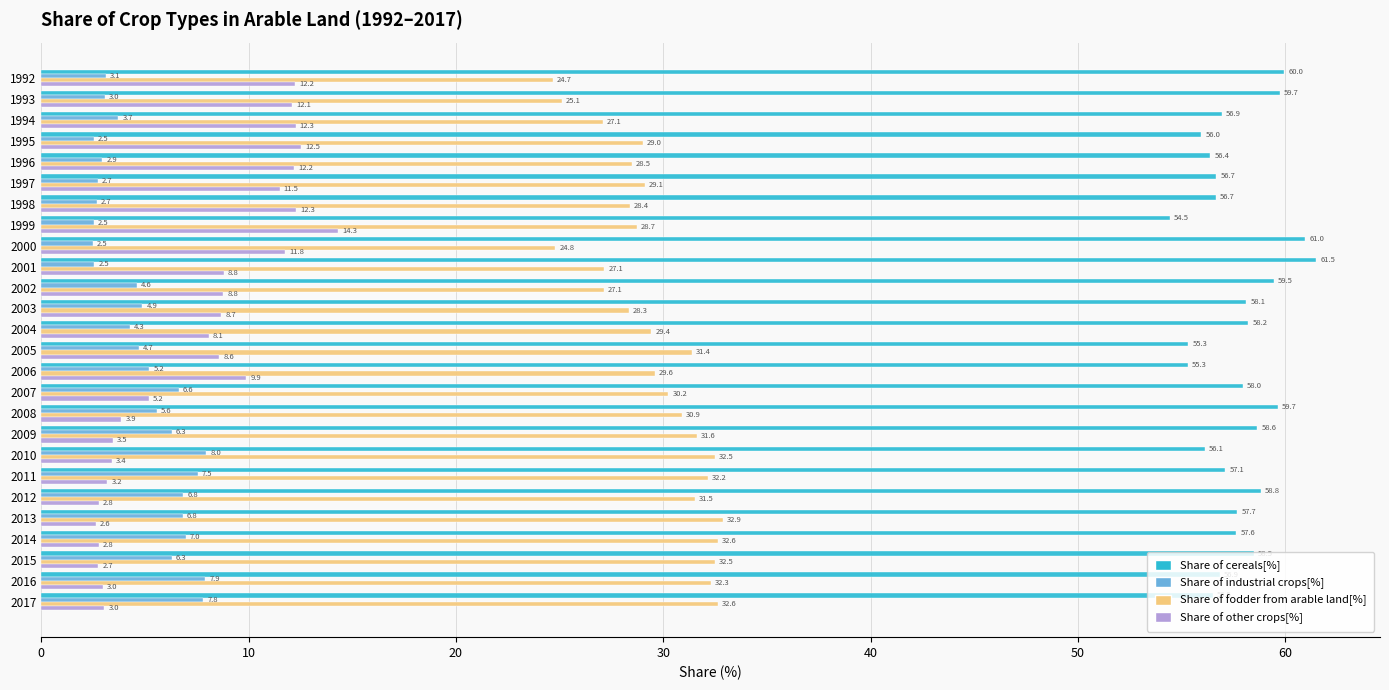

Which series has the largest total across all categories?

Share of cereals[%]